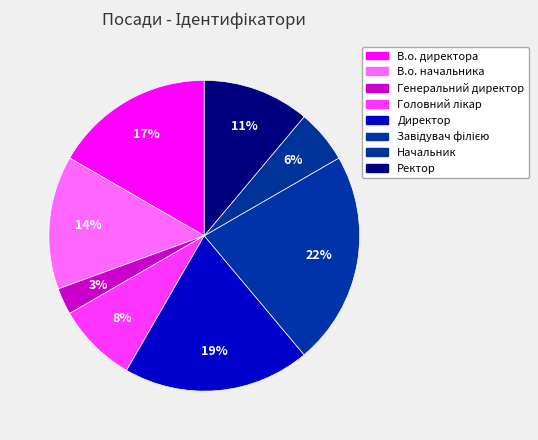

What percentage is the Начальник slice, to the nearest percent?

6%